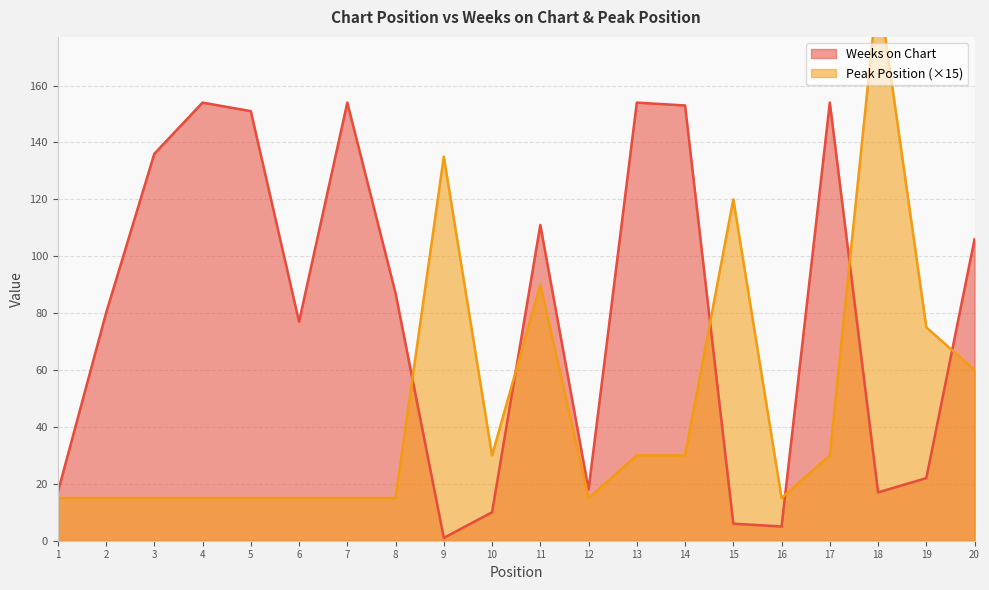

At which category does the chart reach its peak across all series?

18